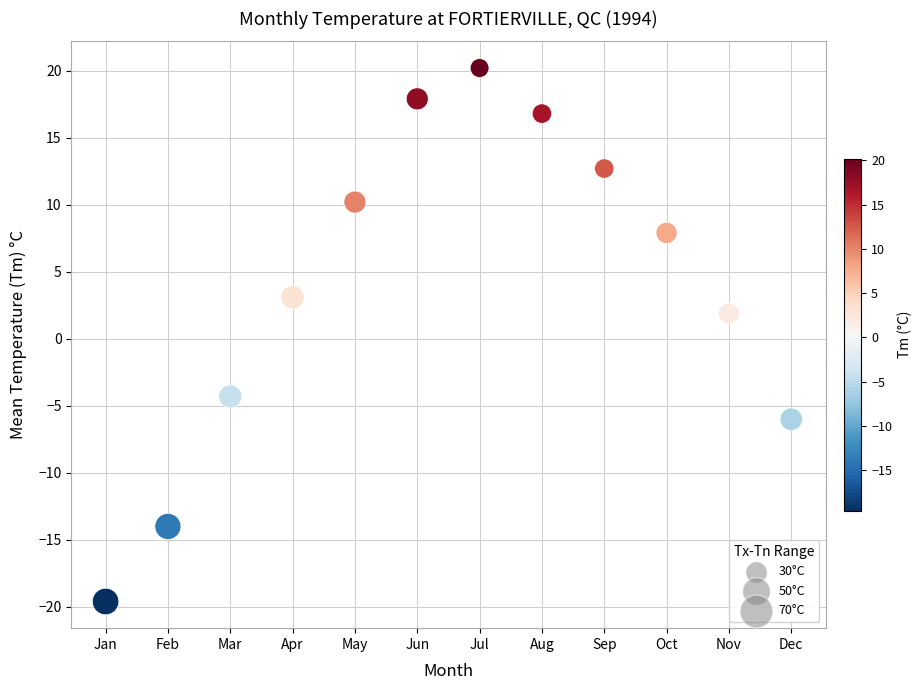

What is the range of Y values (max minus min)?

39.8